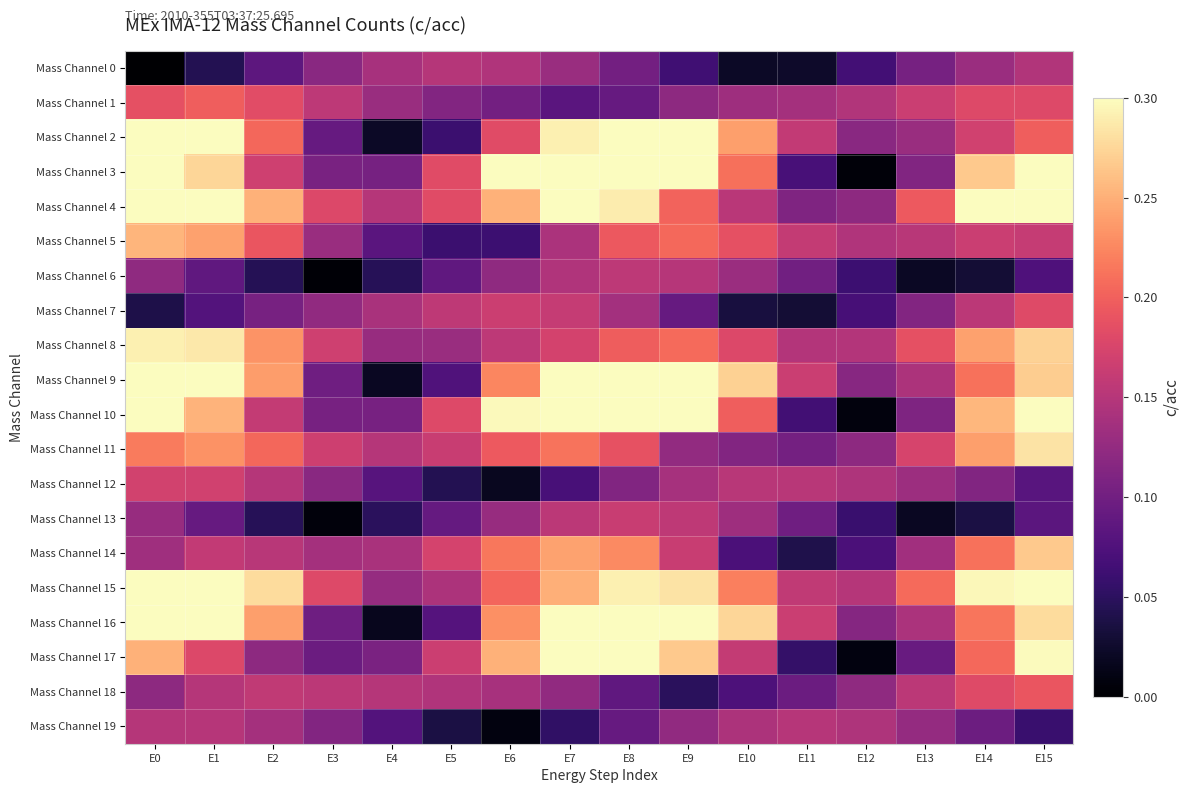

How many data points does each series have?

16